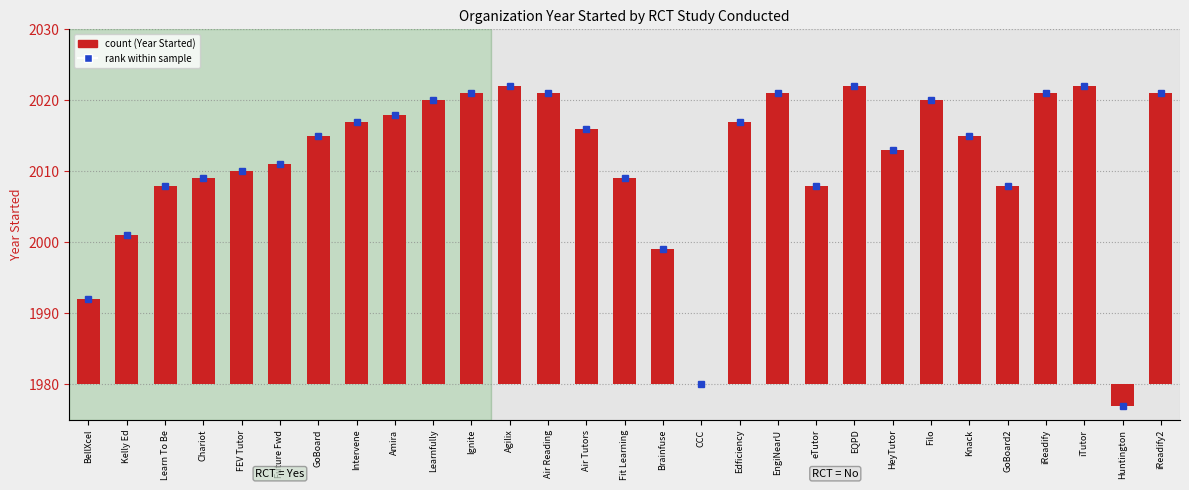

Where is the data nearest to the value 19?

Brainfuse